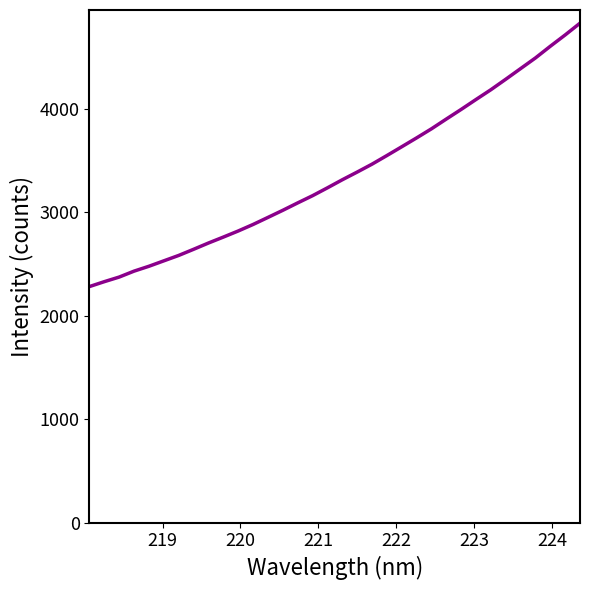

Does the chart display data point markers on the line(s)?

No